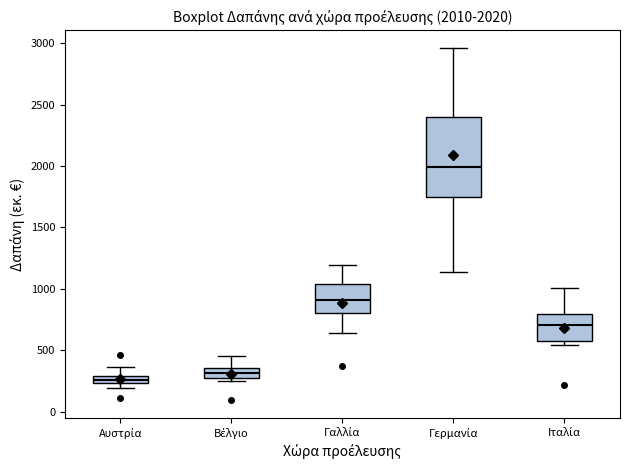

Which box has the highest median line?

Γερμανία